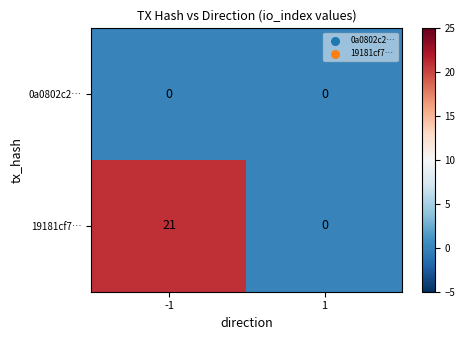

At how many categories does at least one series exceed 16?

1